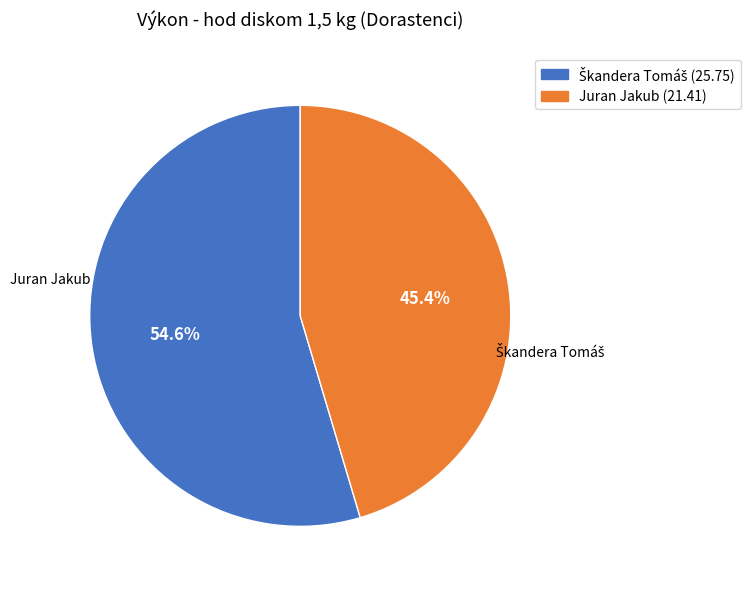

Combined, do Škandera Tomáš and Juran Jakub account for over 50%?

Yes